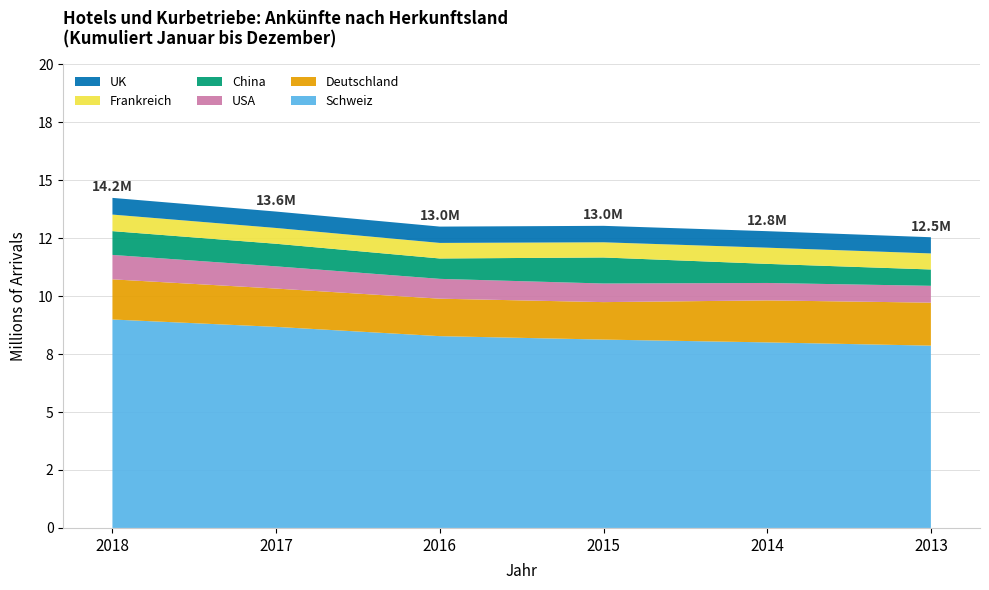

Reading left to right, extract all data points from this chart.

Schweiz: 8991073	8672753	8273130	8124788	8003793	7863745
Deutschland: 1732366	1652977	1616180	1616251	1811833	1854263
USA: 1053411	957796	854687	802503	751514	726035
China: 1026160	974756	879605	1122852	823713	704945
Frankreich: 713972	680806	670966	655062	698588	692288
UK: 720495	708193	703933	709925	711595	698375